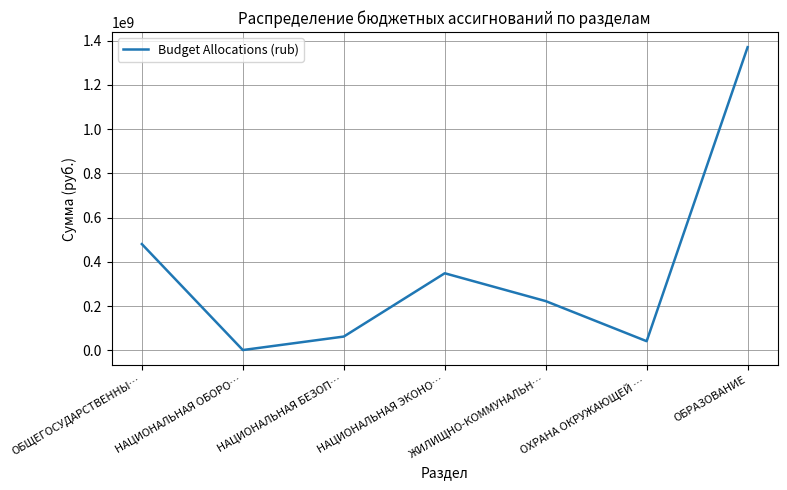

What is the difference between the values at НАЦИОНАЛЬНАЯ ЭКОНО… and НАЦИОНАЛЬНАЯ БЕЗОП…?

286027569